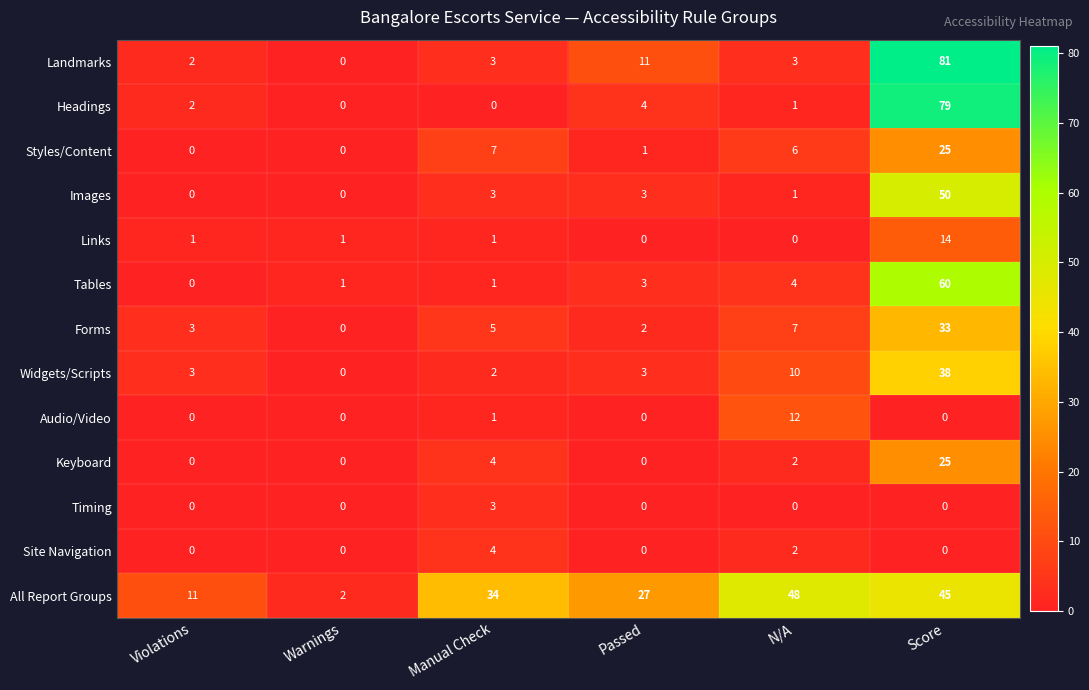

Count the number of data series in this chart.

13